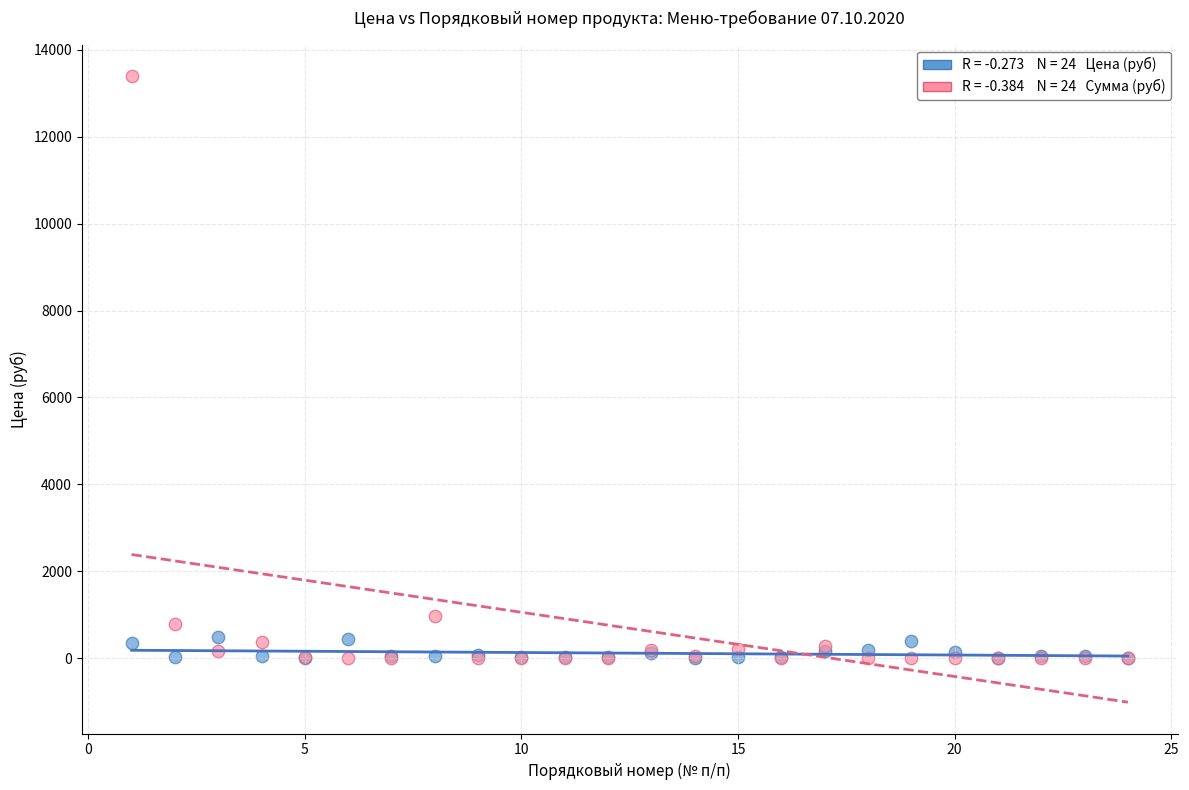

Across all series, what Y value is closest to 6699?

981.4